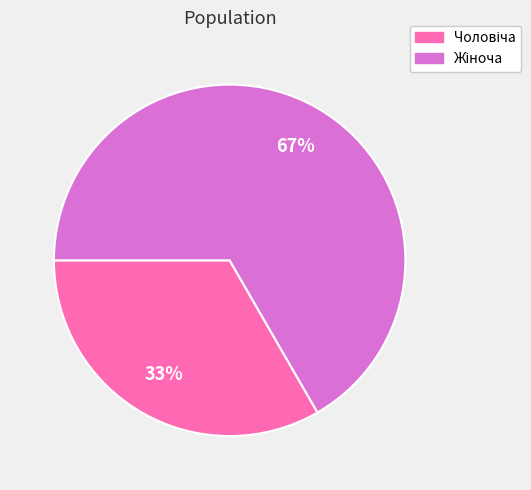

Is there any slice that represents more than half of the pie?

Yes